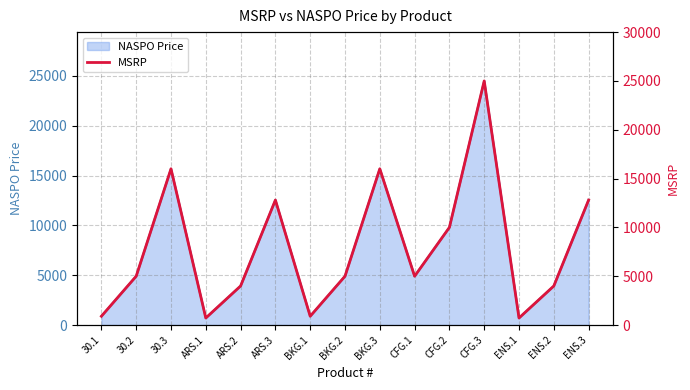

How many categories are shown in the chart?

15